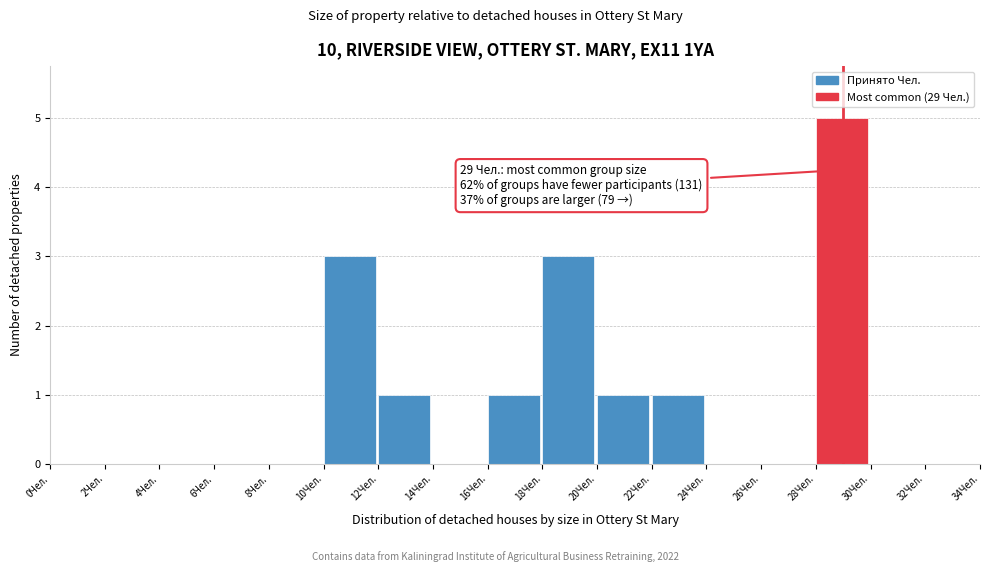

Which range on the x-axis has the tallest bar?

28 to 30